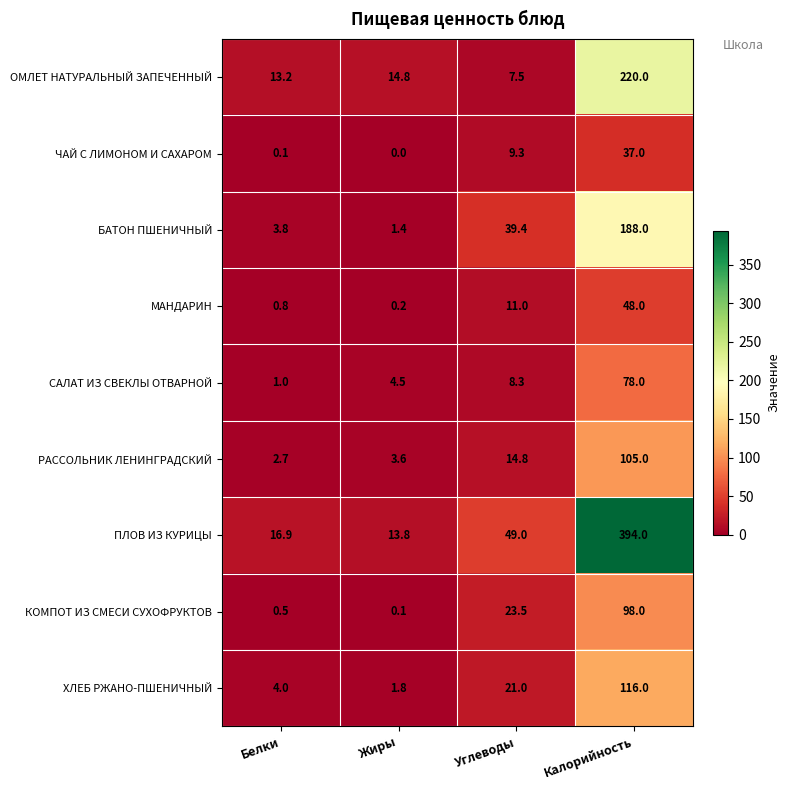

Rank the series by their maximum value, from highest to lowest.

ПЛОВ ИЗ КУРИЦЫ, ОМЛЕТ НАТУРАЛЬНЫЙ ЗАПЕЧЕННЫЙ, БАТОН ПШЕНИЧНЫЙ, ХЛЕБ РЖАНО-ПШЕНИЧНЫЙ, РАССОЛЬНИК ЛЕНИНГРАДСКИЙ, КОМПОТ ИЗ СМЕСИ СУХОФРУКТОВ, САЛАТ ИЗ СВЕКЛЫ ОТВАРНОЙ, МАНДАРИН, ЧАЙ С ЛИМОНОМ И САХАРОМ